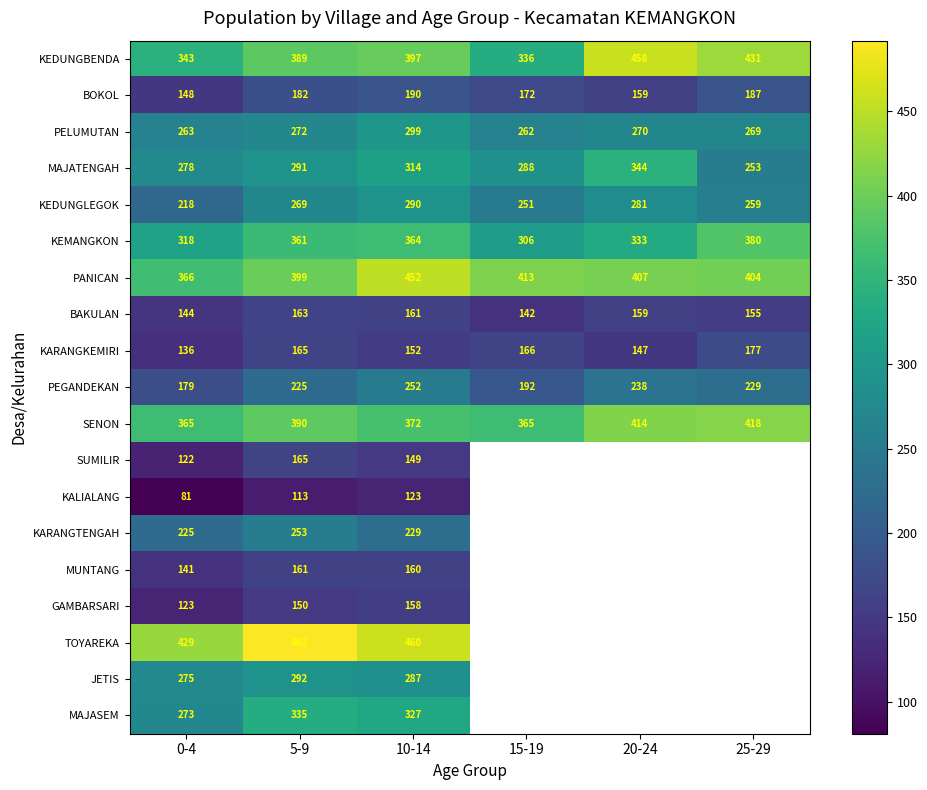

Which label corresponds to the largest value in the chart?

5-9